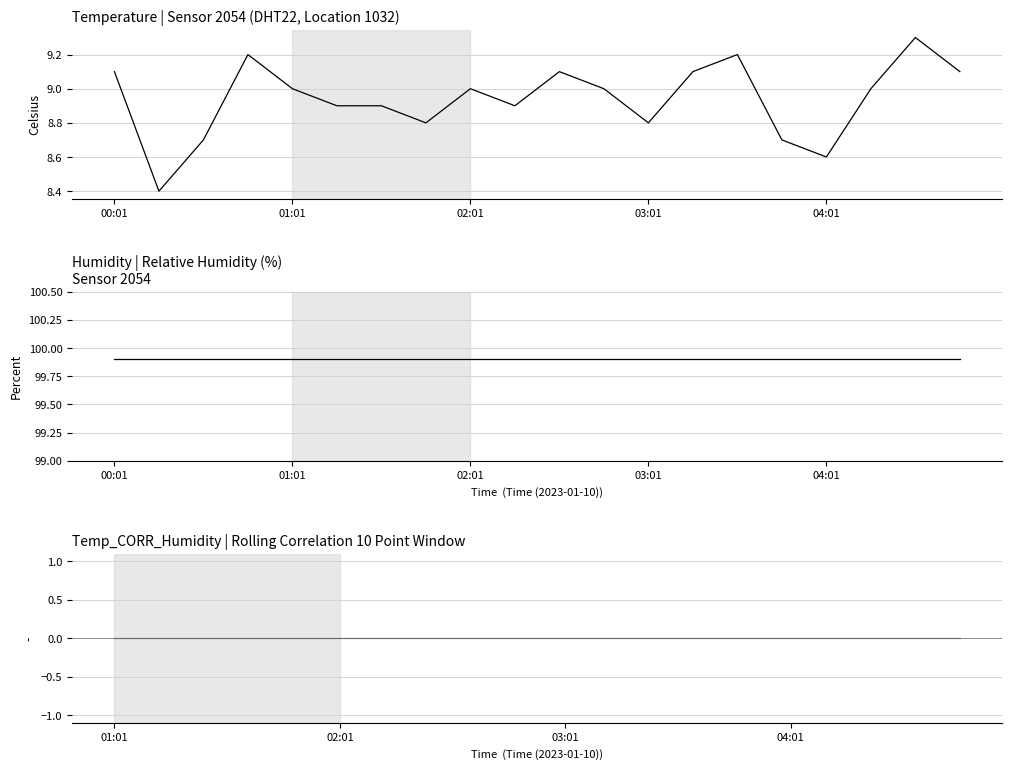

Reading left to right, transcribe all the data shown in this chart.

00:01=9.1	00:16=8.4	00:31=8.7	00:46=9.2	01:01=9.0	01:16=8.9	01:31=8.9	01:46=8.8	02:01=9.0	02:16=8.9	02:31=9.1	02:46=9.0	03:01=8.8	03:16=9.1	03:31=9.2	03:46=8.7	04:01=8.6	04:16=9.0	04:31=9.3	04:46=9.1